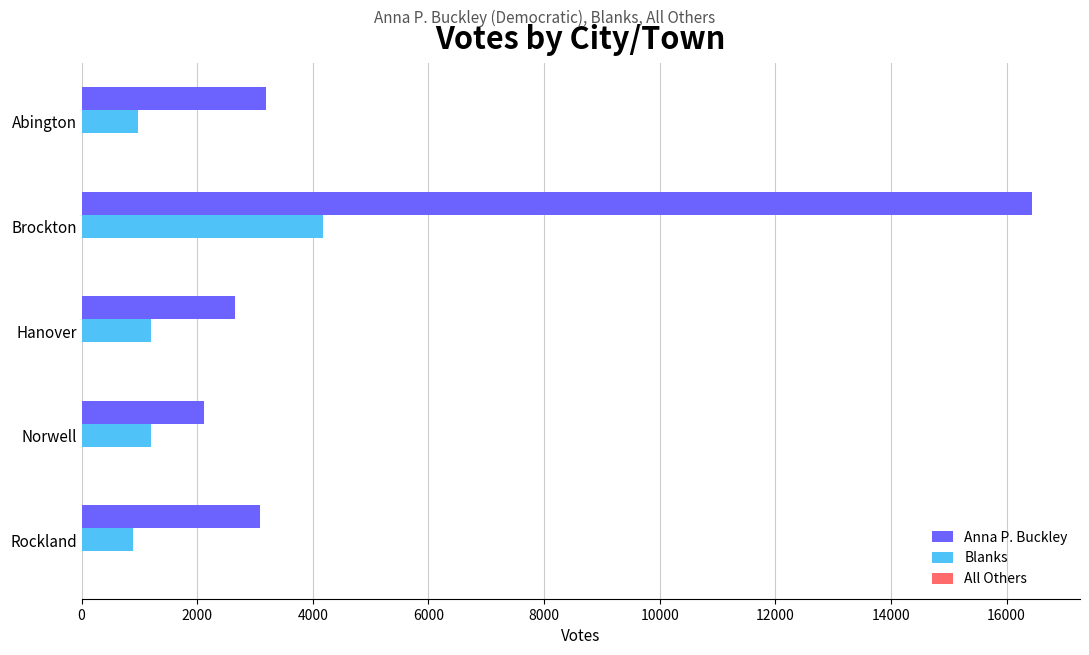

What is the maximum value shown in the chart?

16449